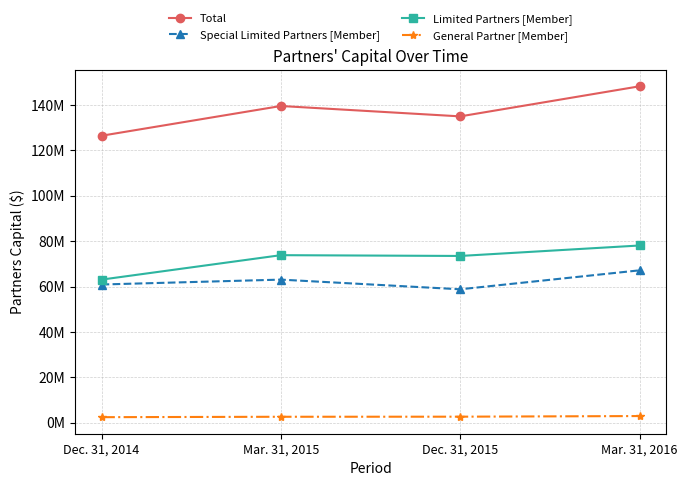

What is the label of the 3rd point from the right?

Mar. 31, 2015